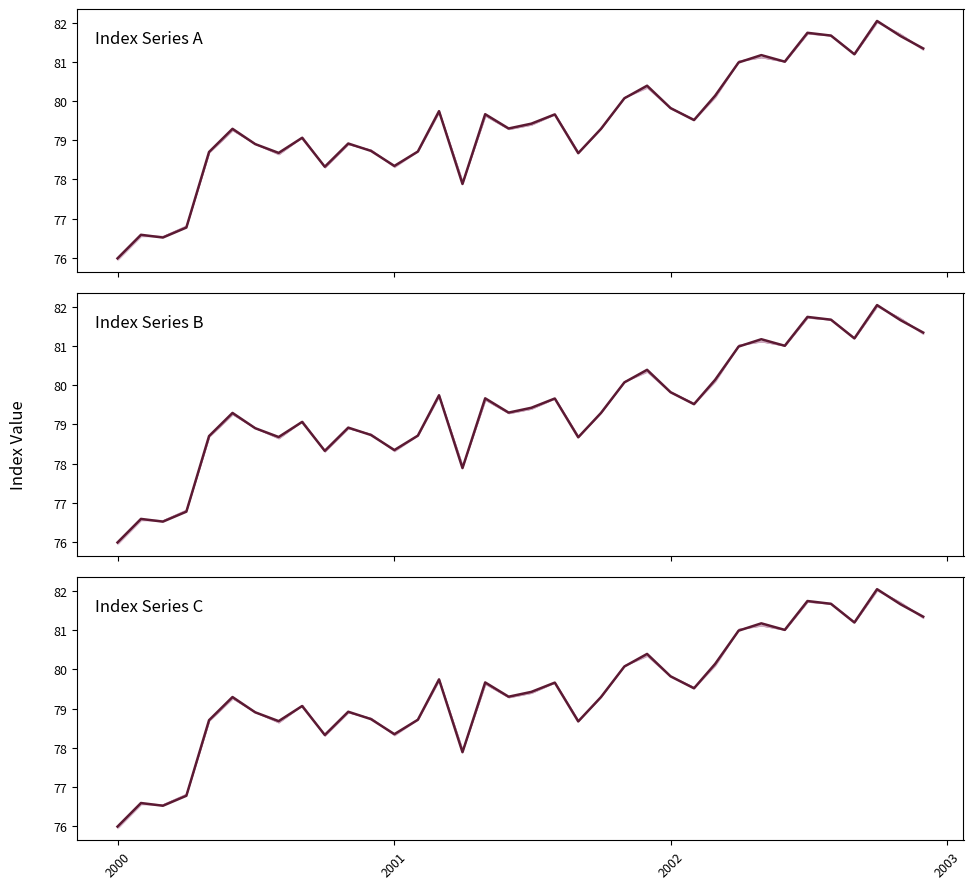

How many values in the Index Series C series exceed 79?

22